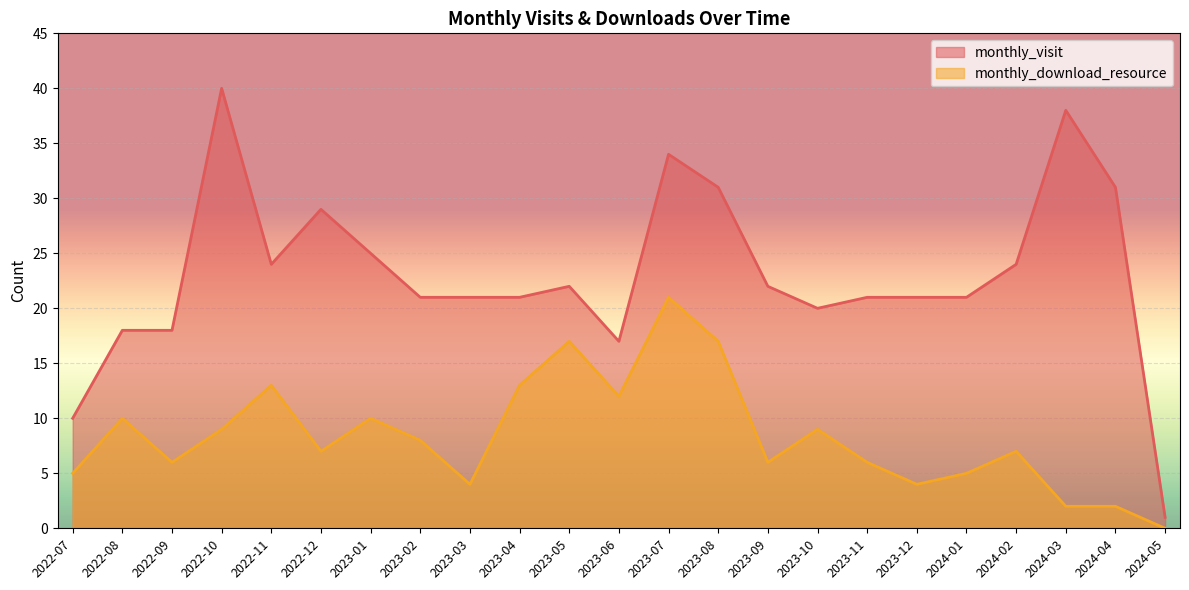

True or false: monthly_visit has a value of 24 at 2022-11.

True